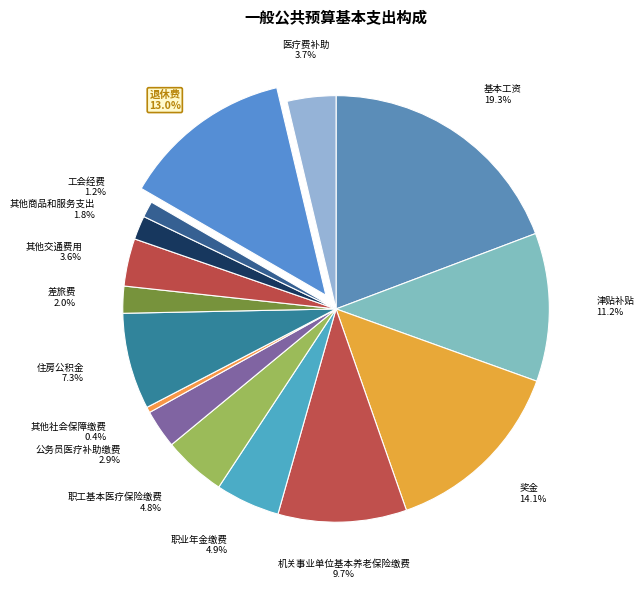

How many segments does this pie chart have?

15